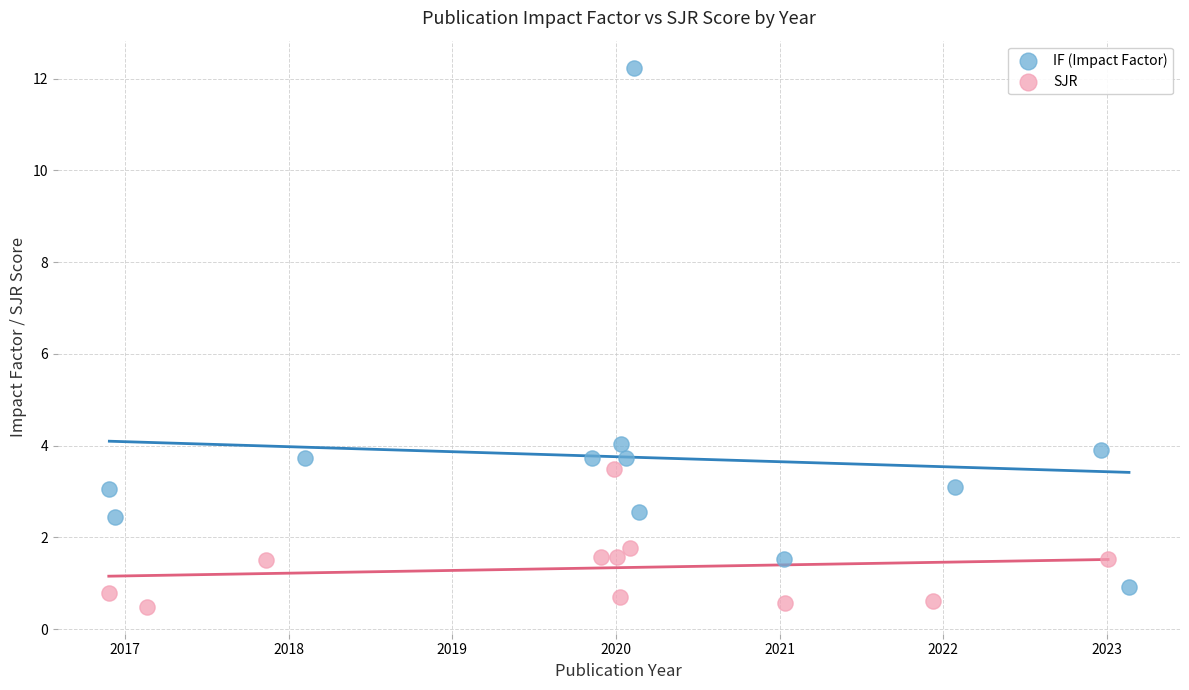

Which series reaches the maximum Y coordinate?

IF (Impact Factor)